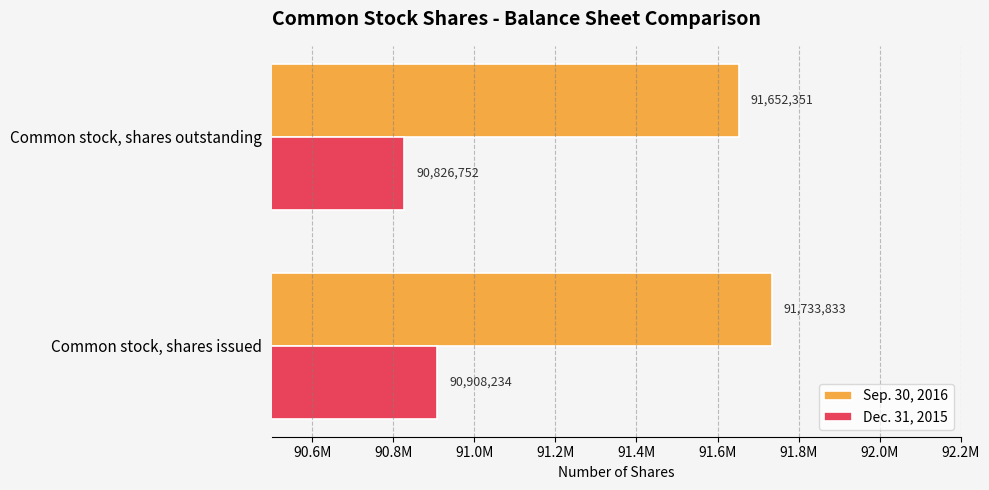

What are all the series names shown in the legend?

Sep. 30, 2016, Dec. 31, 2015